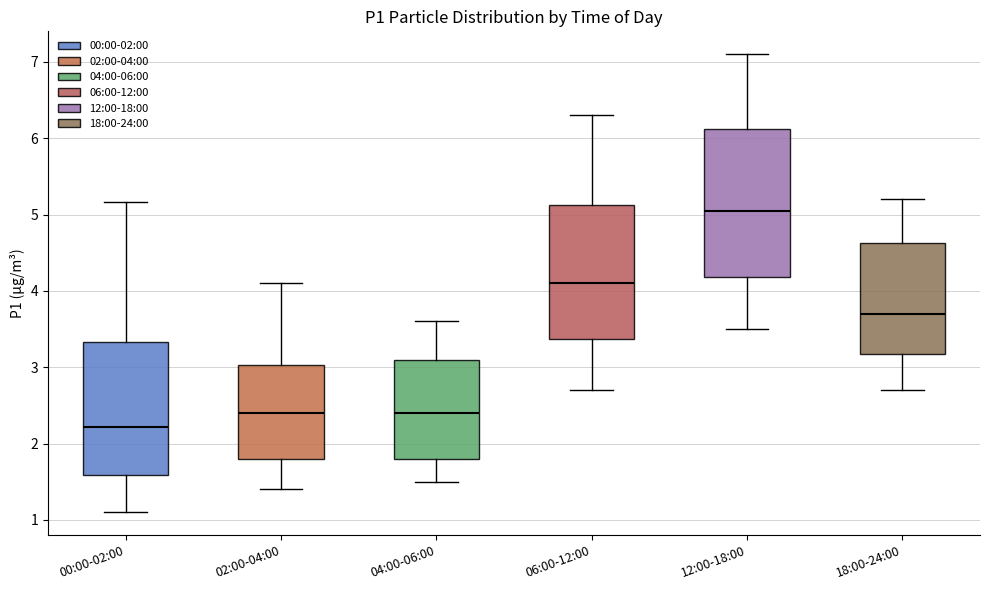

Where does the lower whisker of the box for 06:00-12:00 end on the y-axis? The values are not printed on the chart, so give them approximately, as read against the axis.

2.7